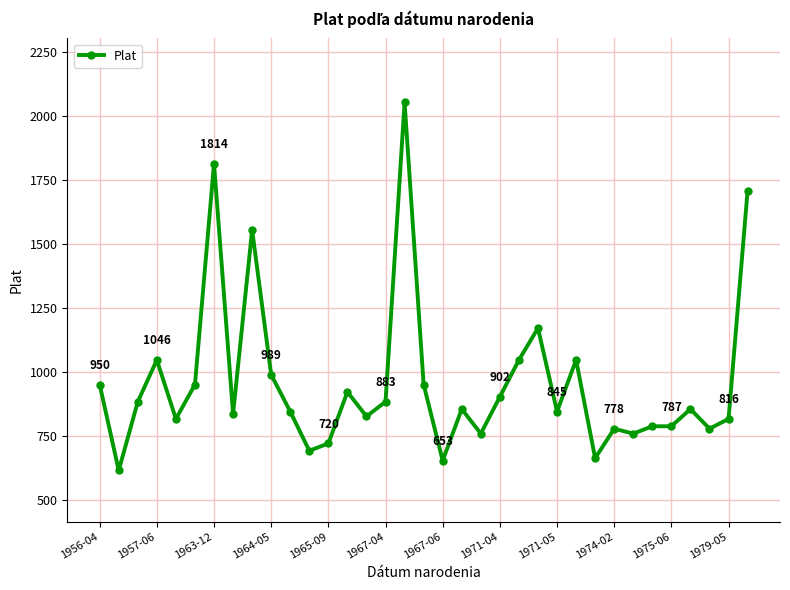

What is the value of the 17th point from the left?

2054.4